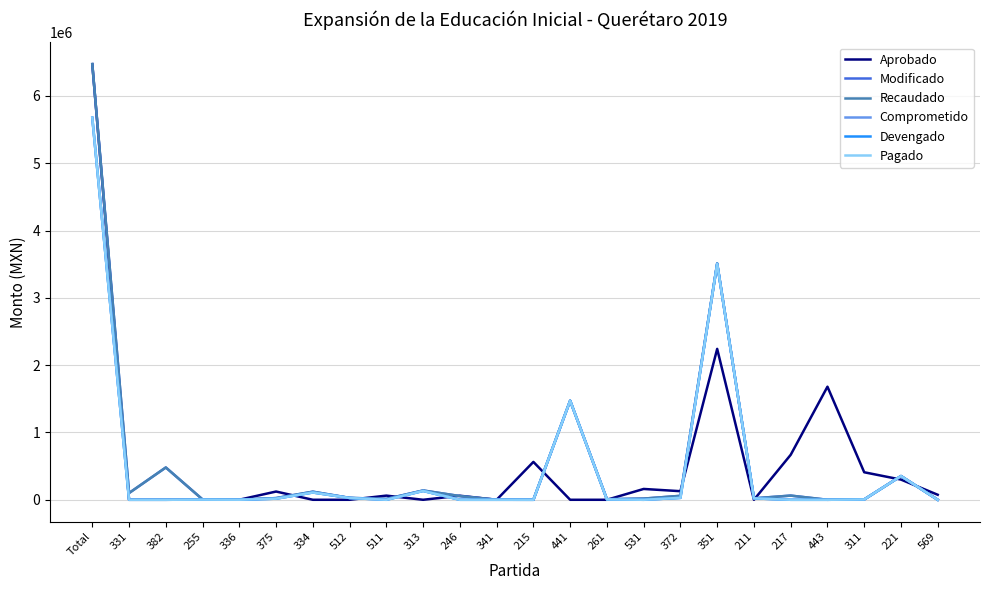

Does the chart have visible grid lines?

Yes